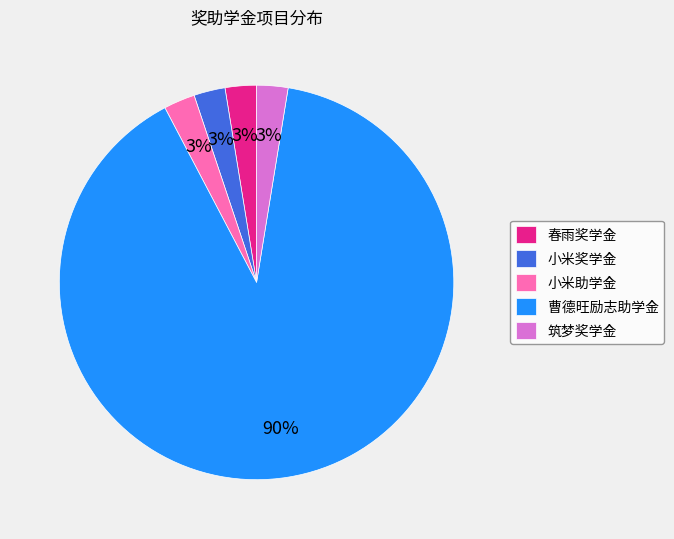

To the nearest percent, what is the average slice percentage?

20%